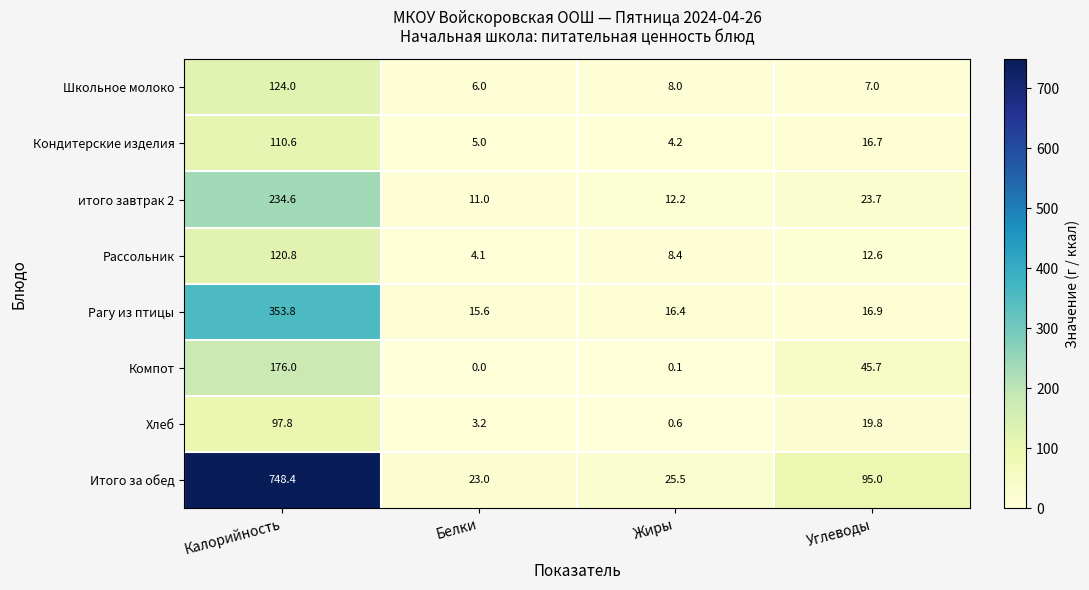

At which label is Итого за обед closest to 385?

Углеводы